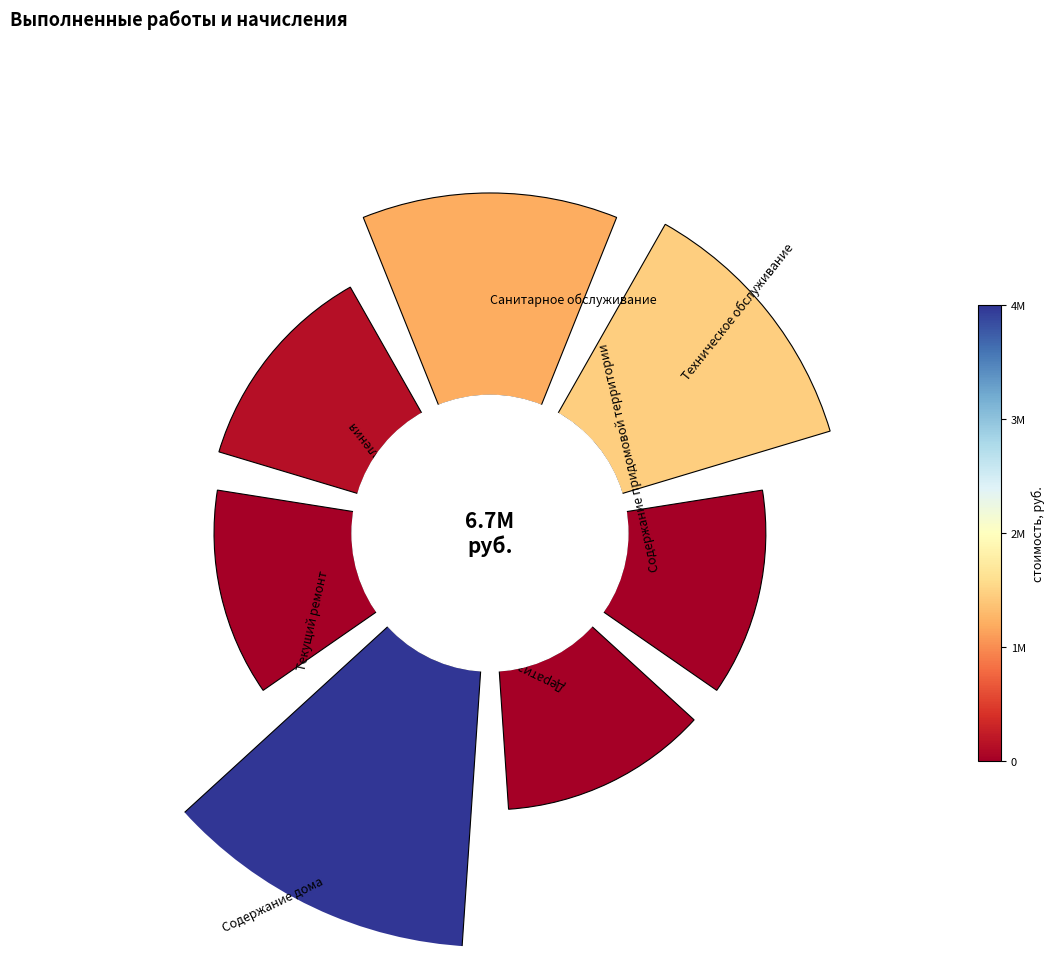

To the nearest percent, what is the average slice percentage?

14%